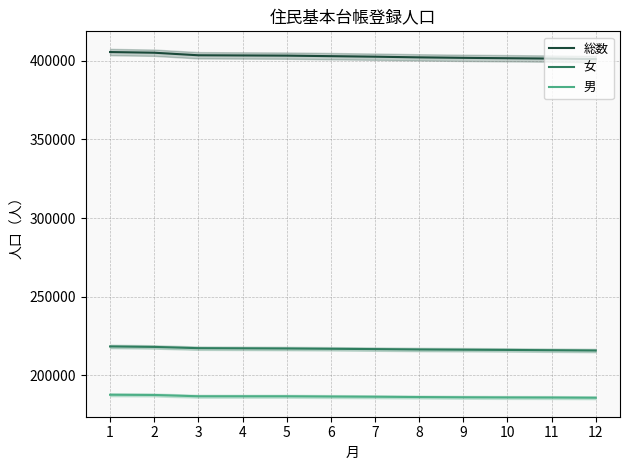

What is the greatest value displayed?

405690